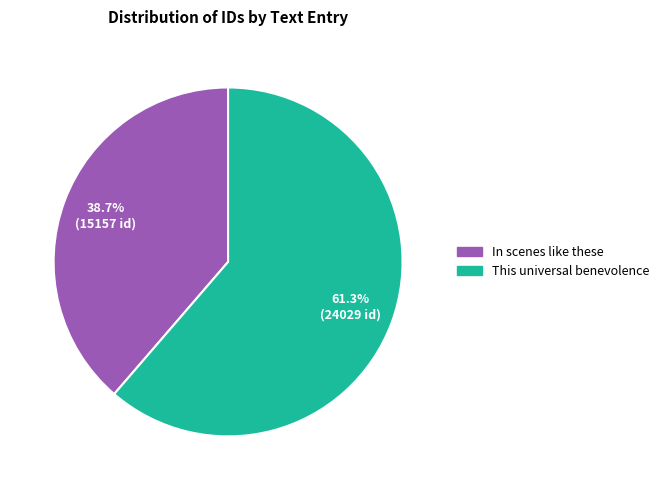

What percentage is NOT represented by This universal benevolence?

38.7%